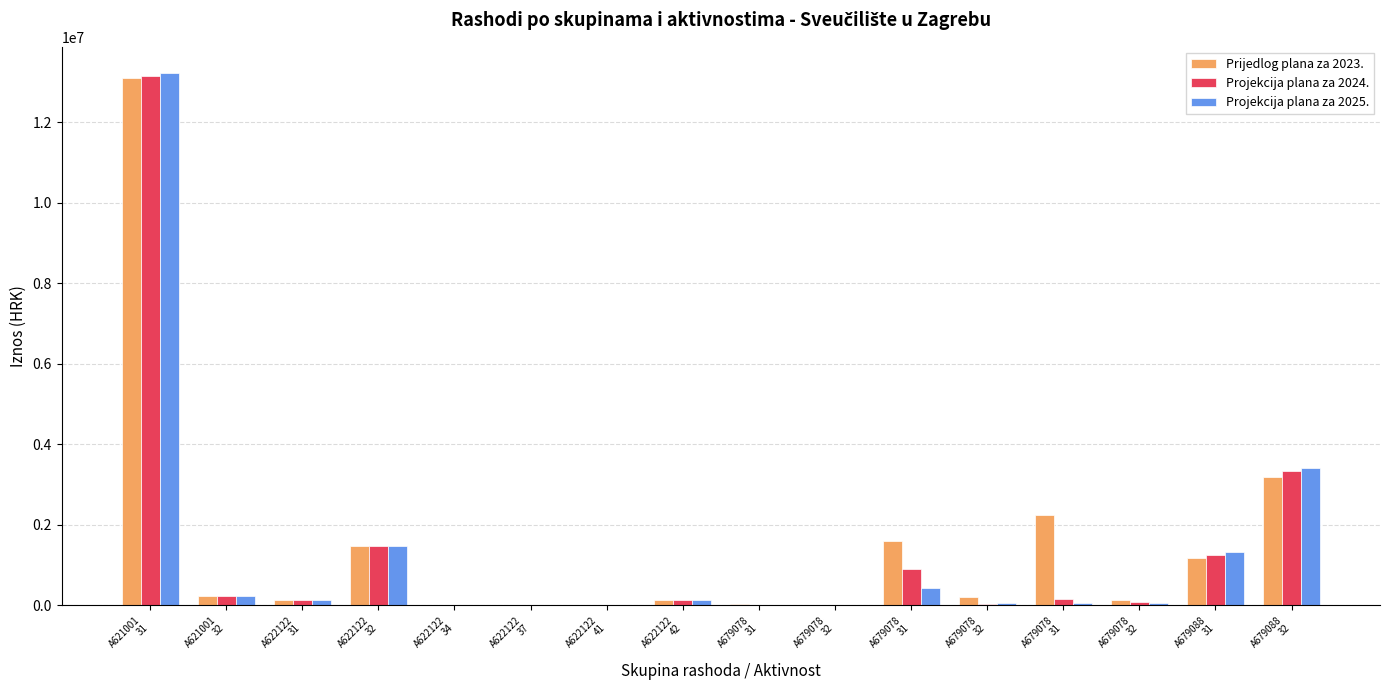

The value of Prijedlog plana za 2023. at A679078
31 is 2227816.0. True or false?

True